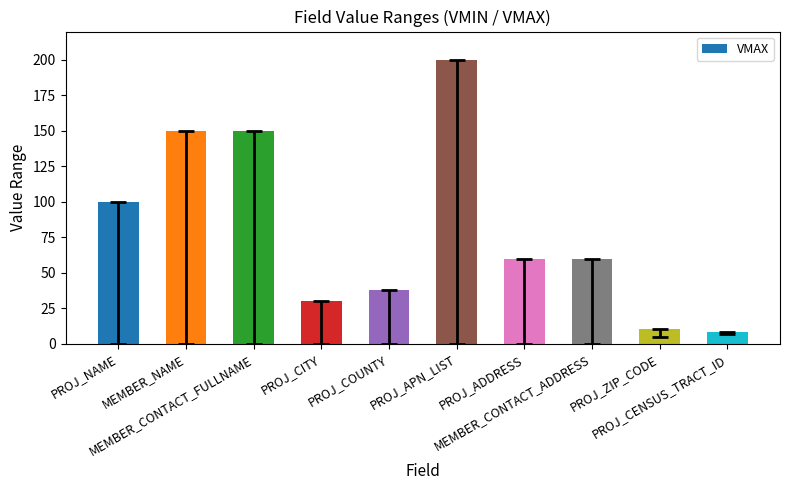

Reading left to right, extract all data points from this chart.

PROJ_NAME=100	MEMBER_NAME=150	MEMBER_CONTACT_FULLNAME=150	PROJ_CITY=30	PROJ_COUNTY=38	PROJ_APN_LIST=200	PROJ_ADDRESS=60	MEMBER_CONTACT_ADDRESS=60	PROJ_ZIP_CODE=10	PROJ_CENSUS_TRACT_ID=8